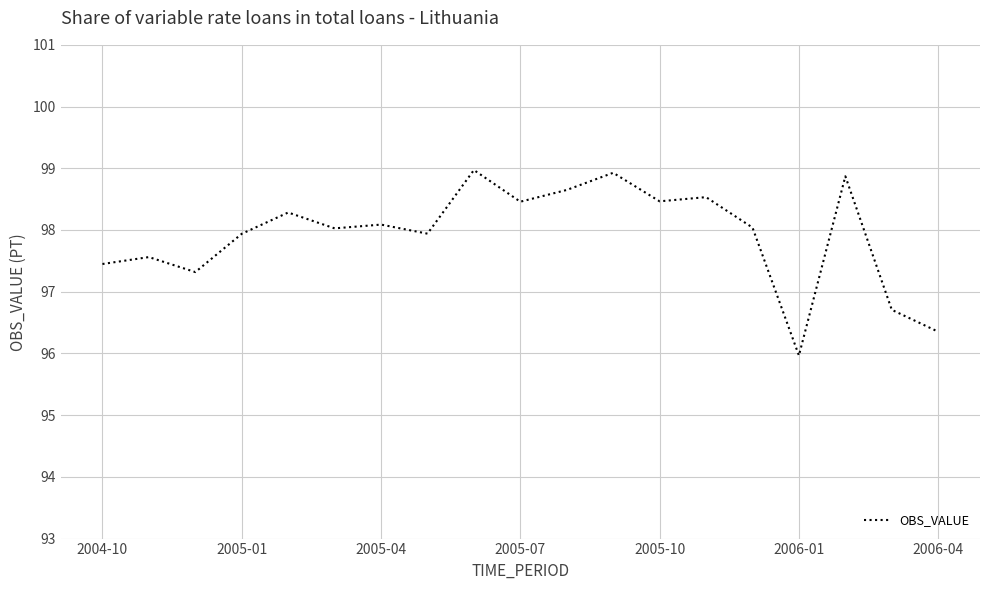

What is the maximum value shown in the chart?

99.0